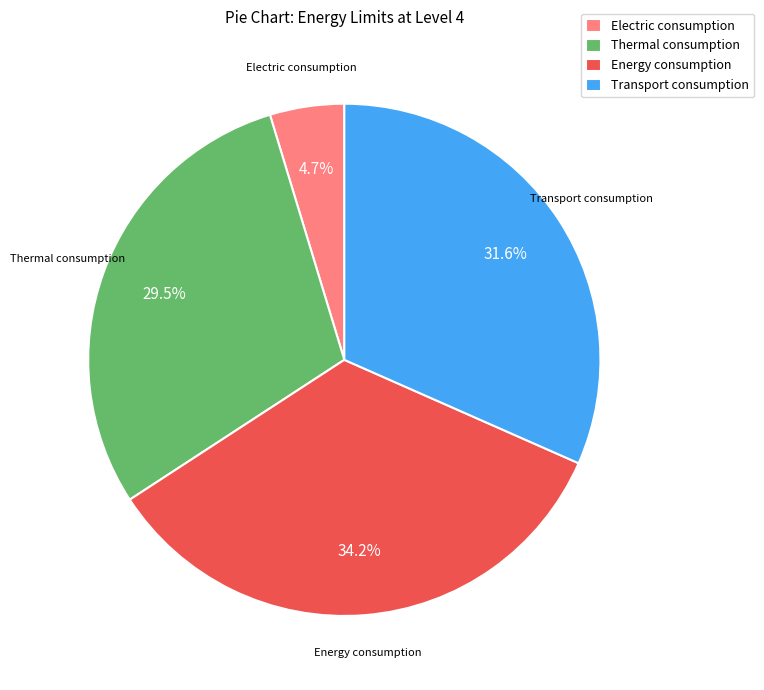

Which has a higher value, Transport consumption or Thermal consumption?

Transport consumption